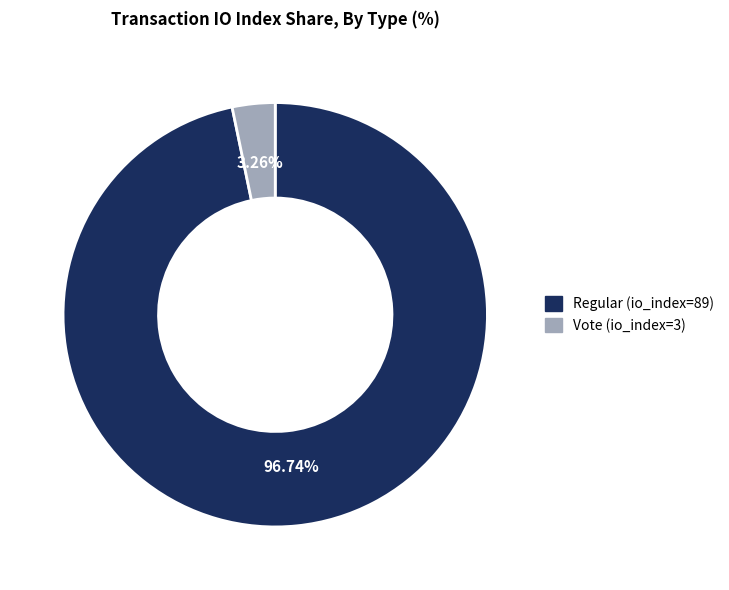

To the nearest percent, what portion does Vote (io_index=3) represent?

3%